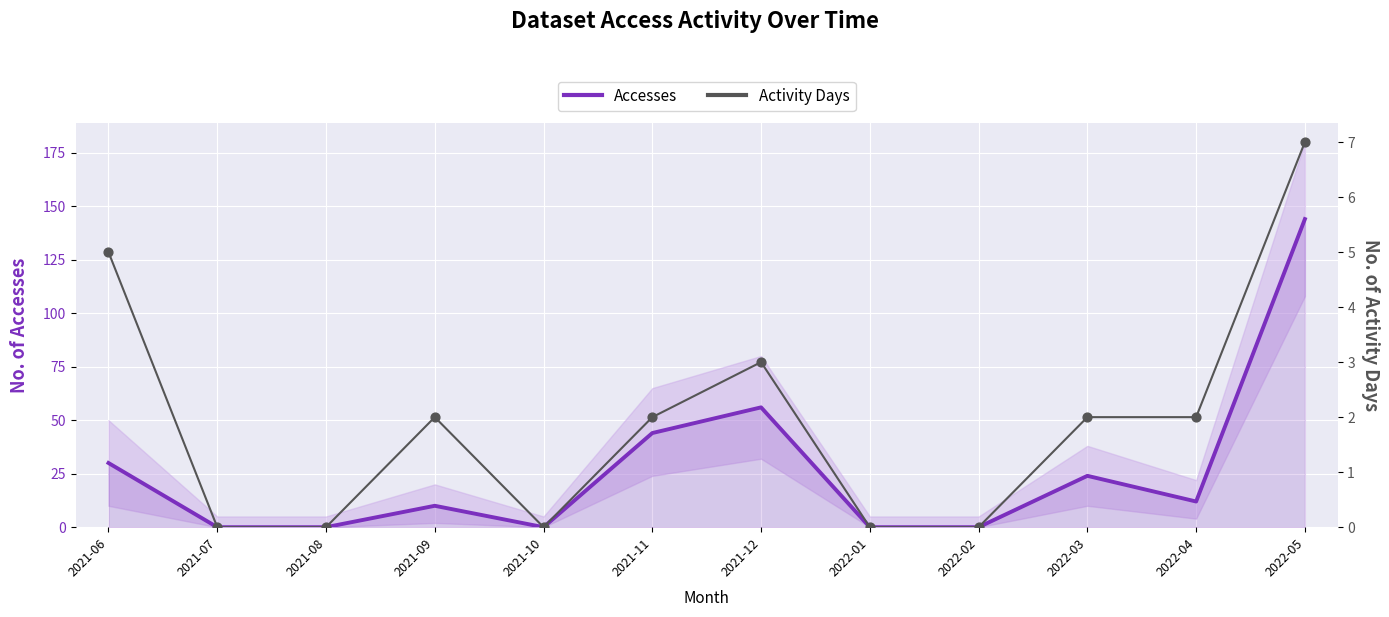

What are all the series names shown in the legend?

Accesses, Activity Days